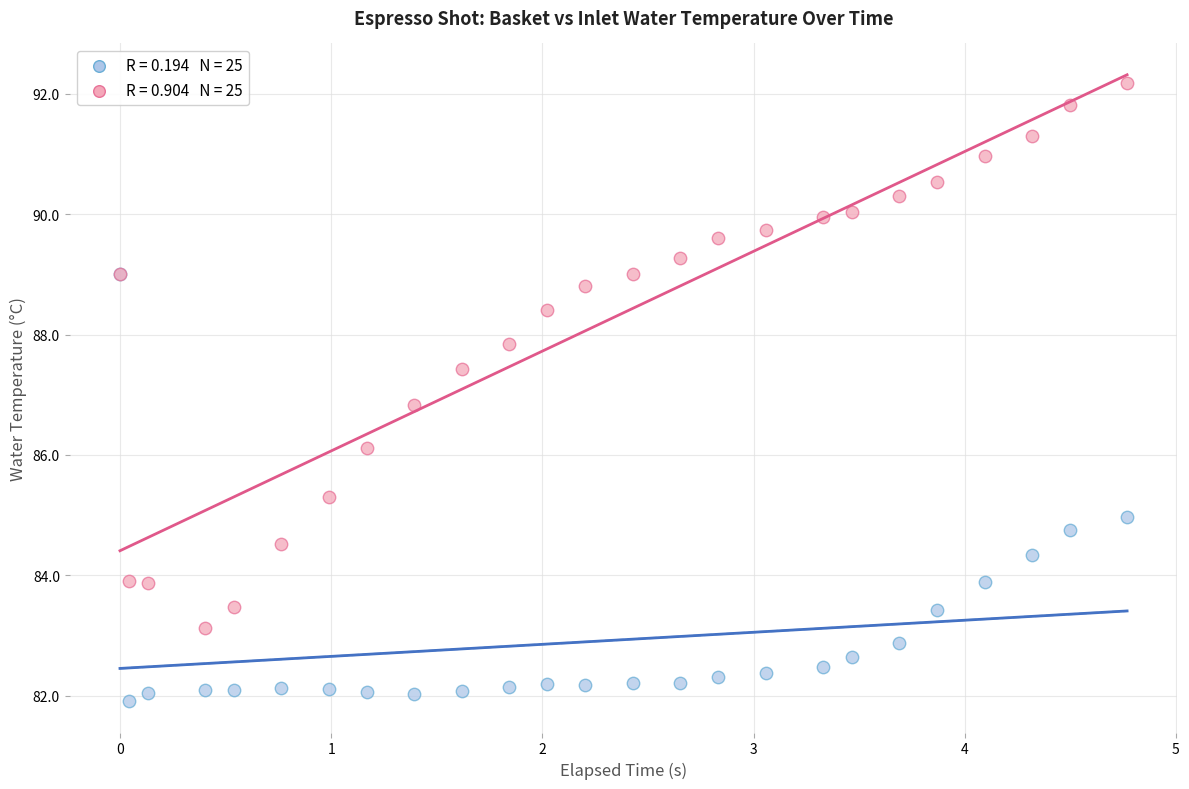

Across all series, what Y value is closest to 87?

86.8